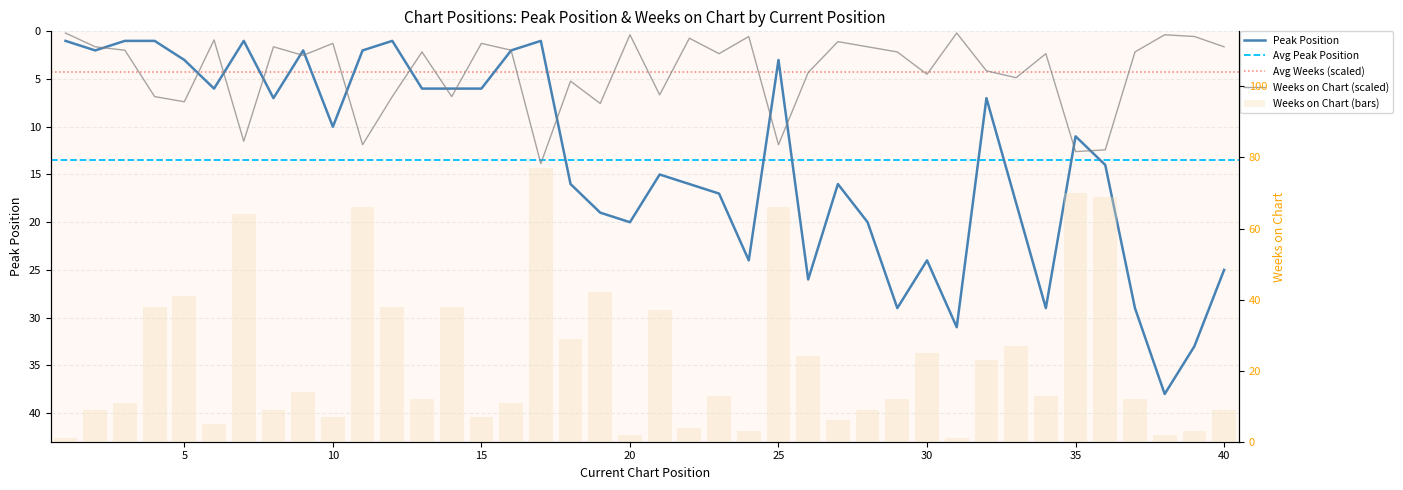

Does the chart contain any negative values?

No